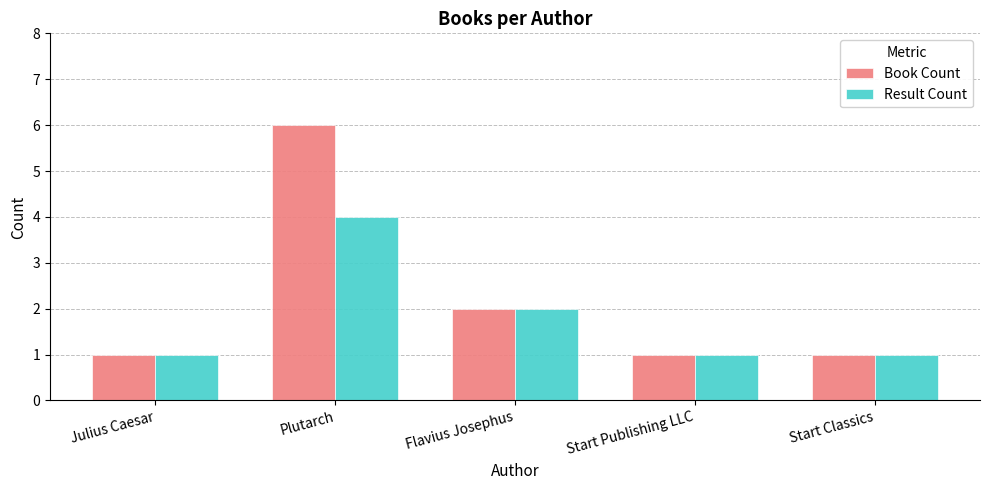

Is the value of Book Count at Start Publishing LLC greater than the value of Result Count at Flavius Josephus?

No